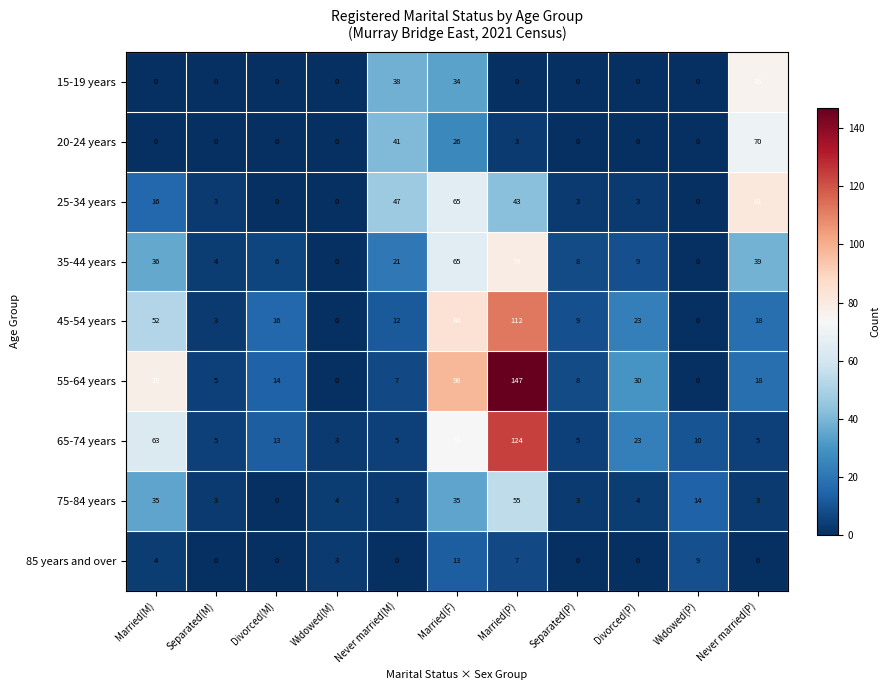

Is it true that 45-54 years equals 37 at Widowed(P)?

False